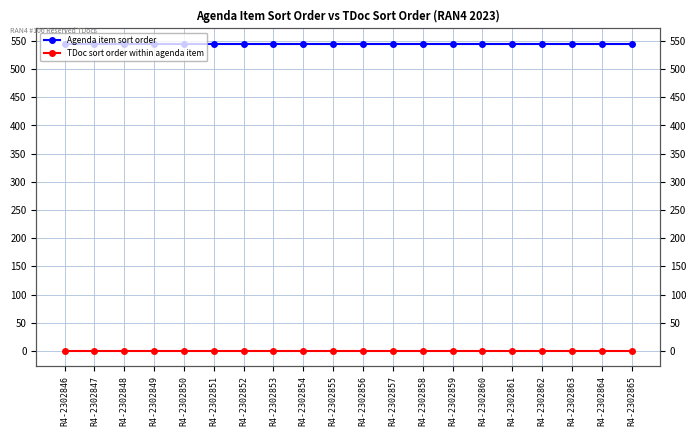

What are all the series names shown in the legend?

Agenda item sort order, TDoc sort order within agenda item